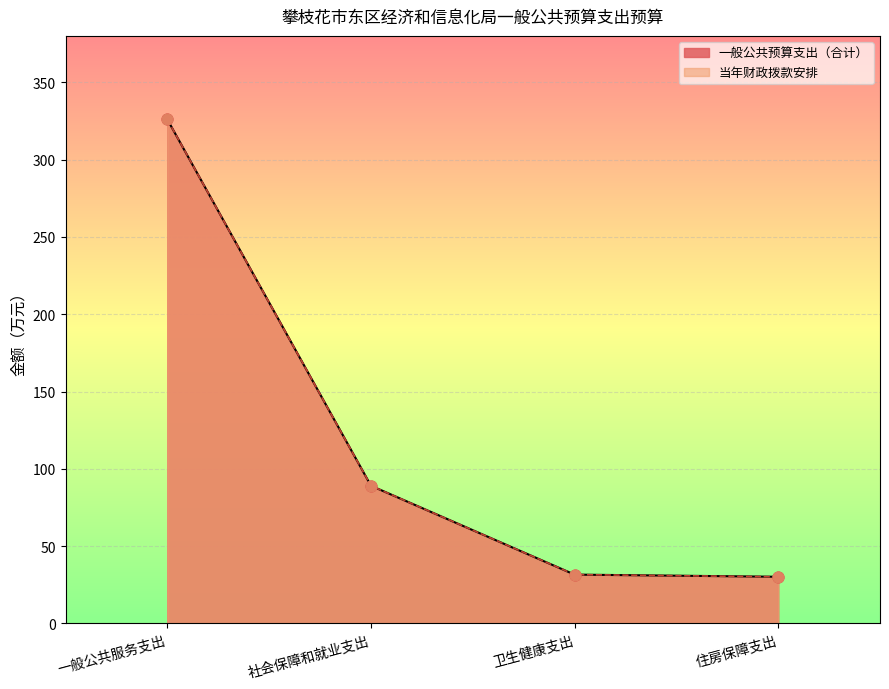

Which series contains the highest Y value?

一般公共预算支出（合计）